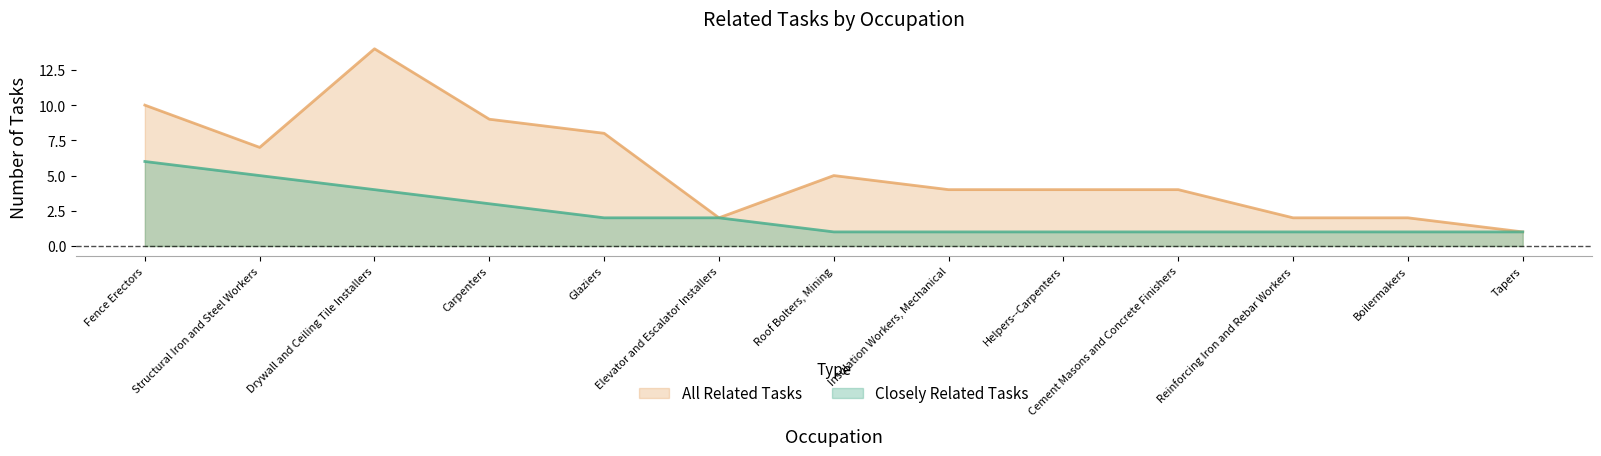

True or false: Closely Related Tasks and All Related Tasks cross at least once.

False